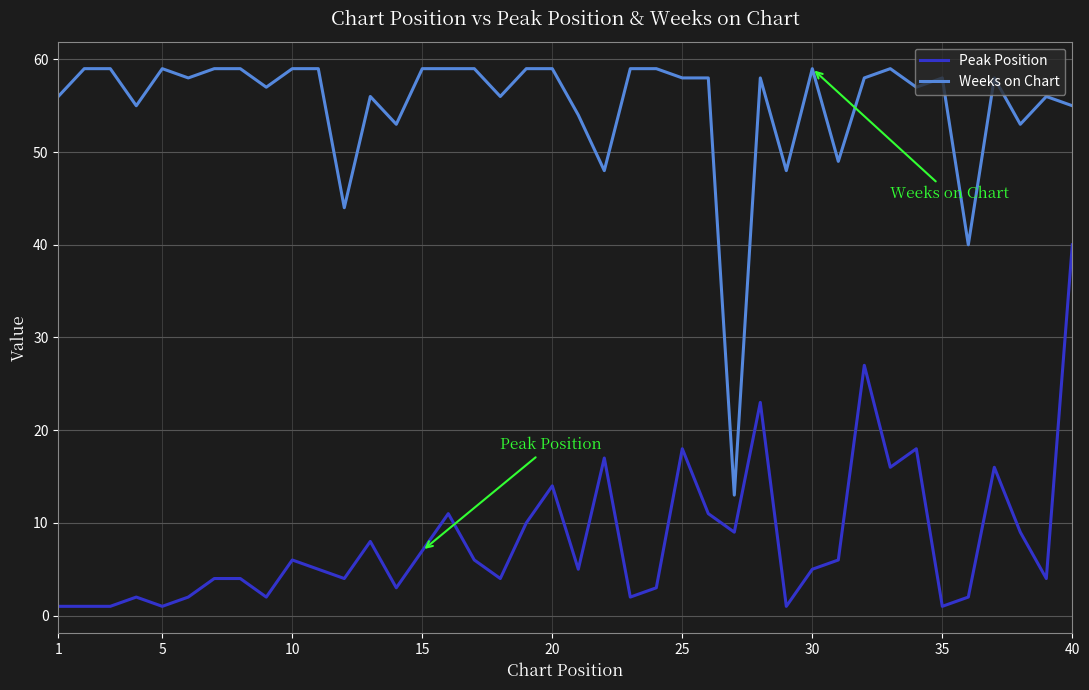

What is the lowest value of the Weeks on Chart series?

13